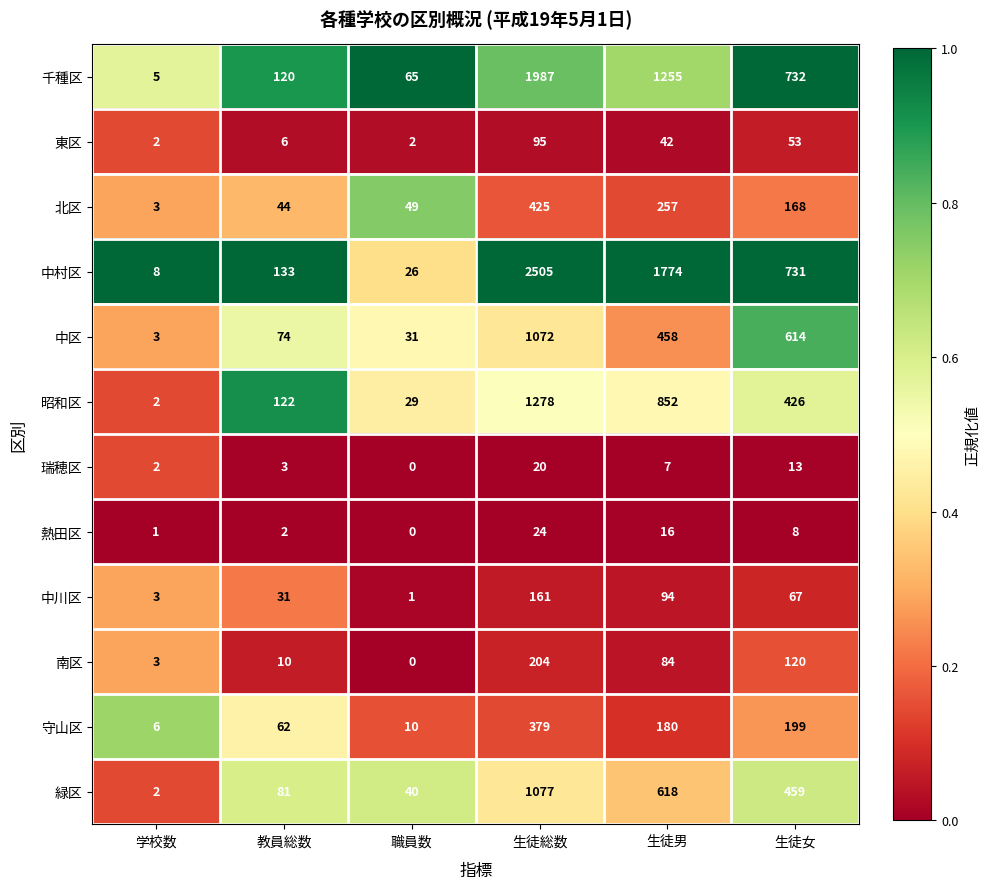

What is the lowest value of the 守山区 series?

6